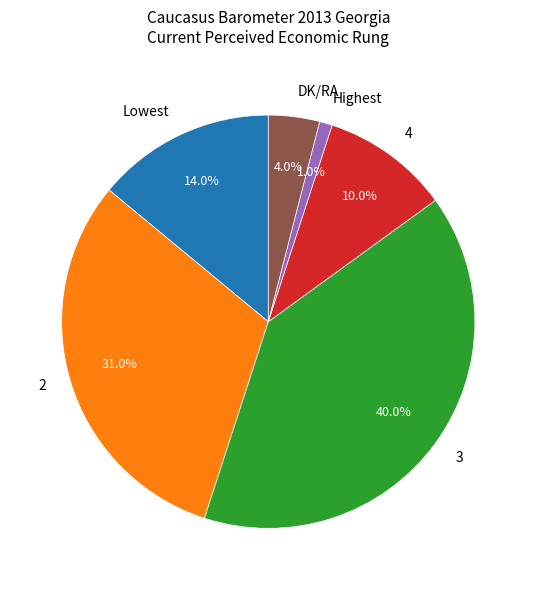

Which slice is the smallest?

Highest